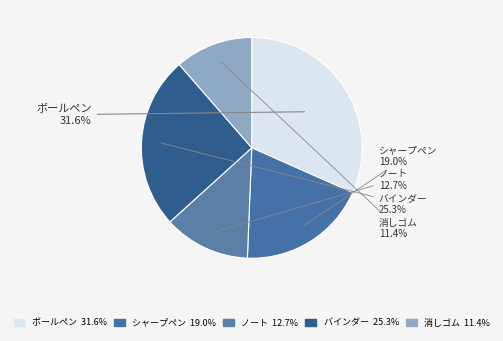

What is the smallest slice in the pie chart?

消しゴム